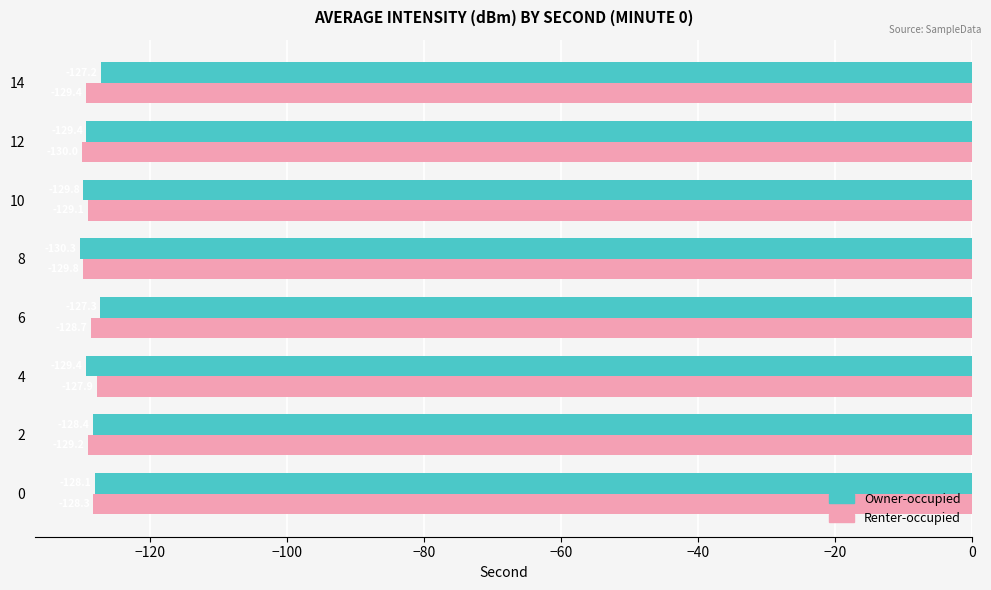

What is the average value of the Renter-occupied series?

-129.0